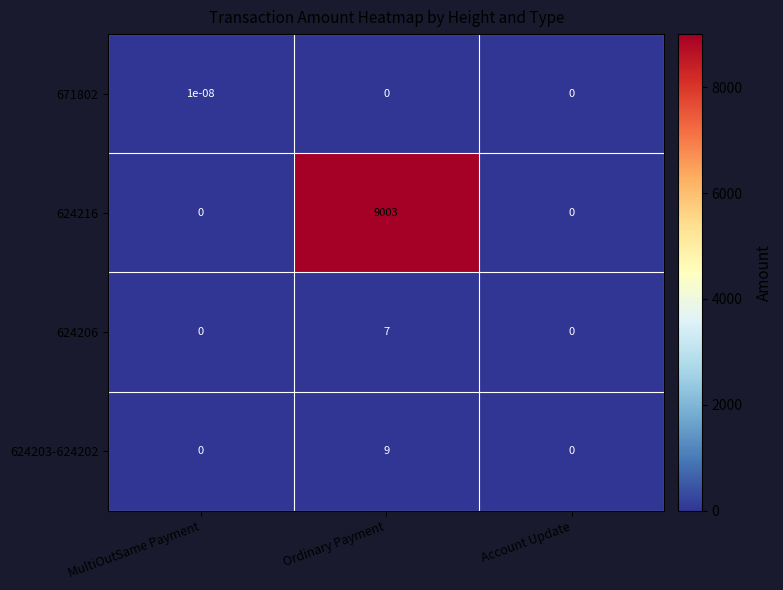

Count the 671802 values in the range 0 to 1.

3